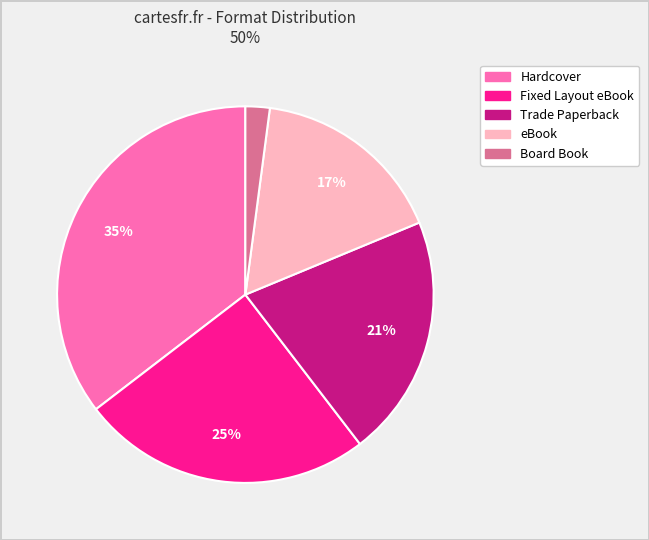

Rank the categories by value from lowest to highest.

Board Book, eBook, Trade Paperback, Fixed Layout eBook, Hardcover